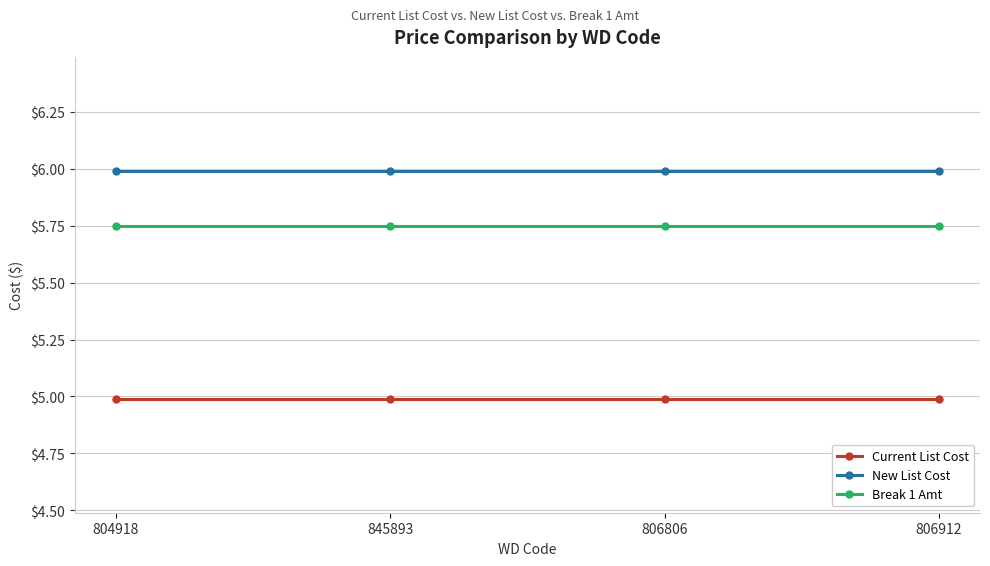

What is the difference between the highest and lowest values at 806912?

1.0